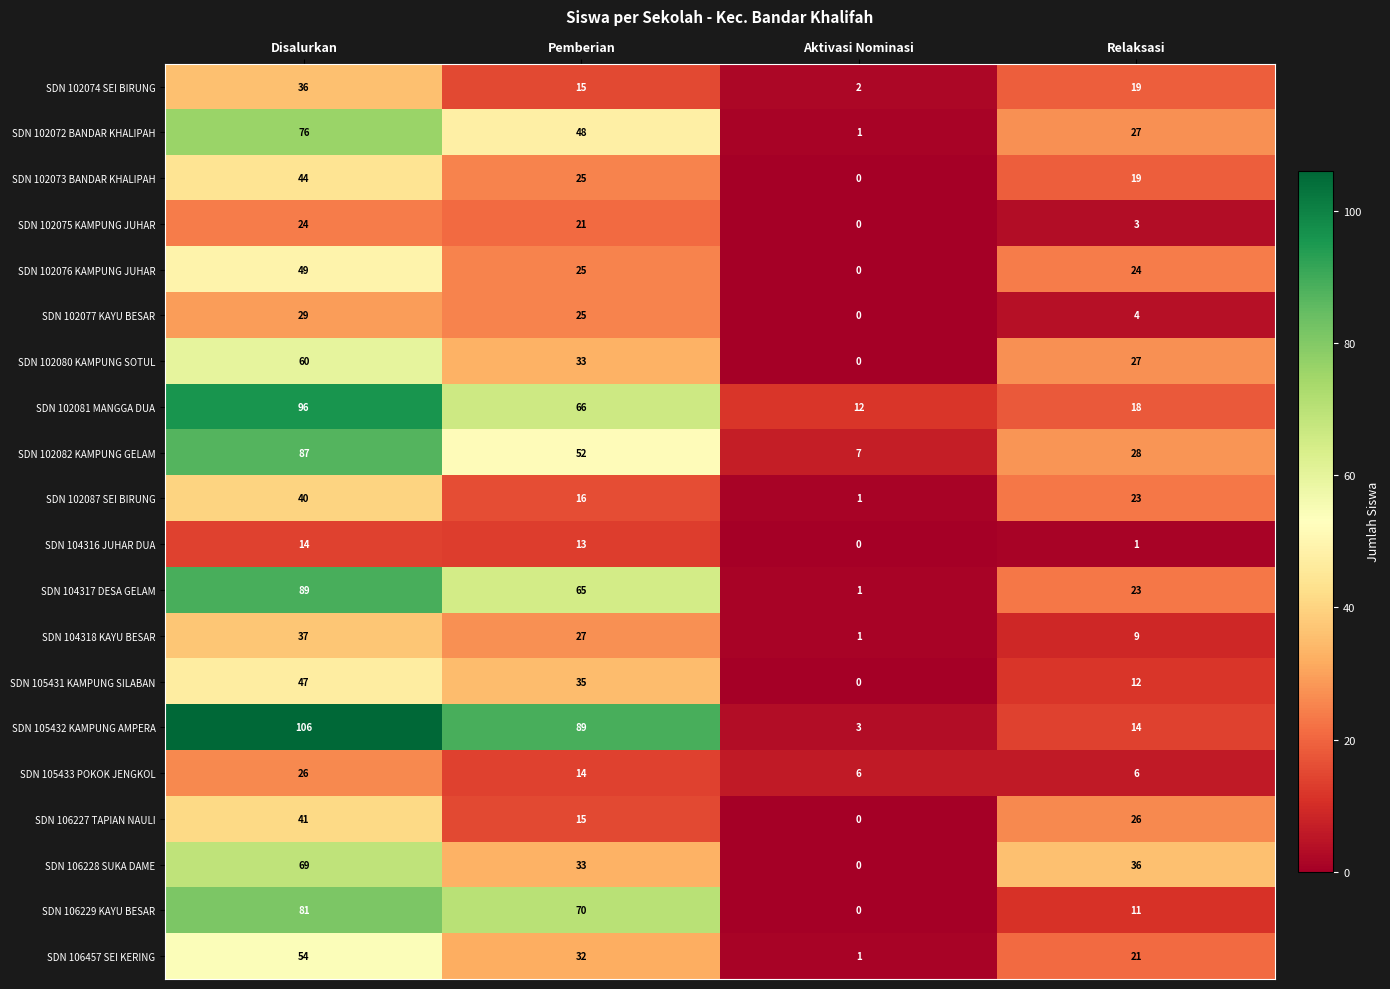

Where is SDN 102076 KAMPUNG JUHAR nearest to the value 24?

Relaksasi